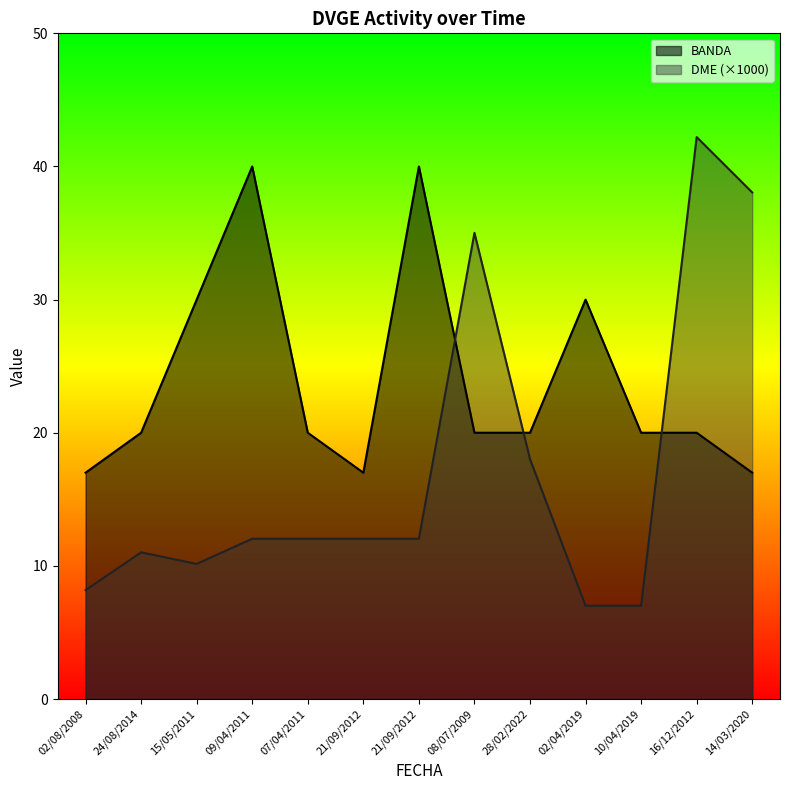

Where do BANDA and DME_numeric first cross each other?

21/09/2012 and 08/07/2009